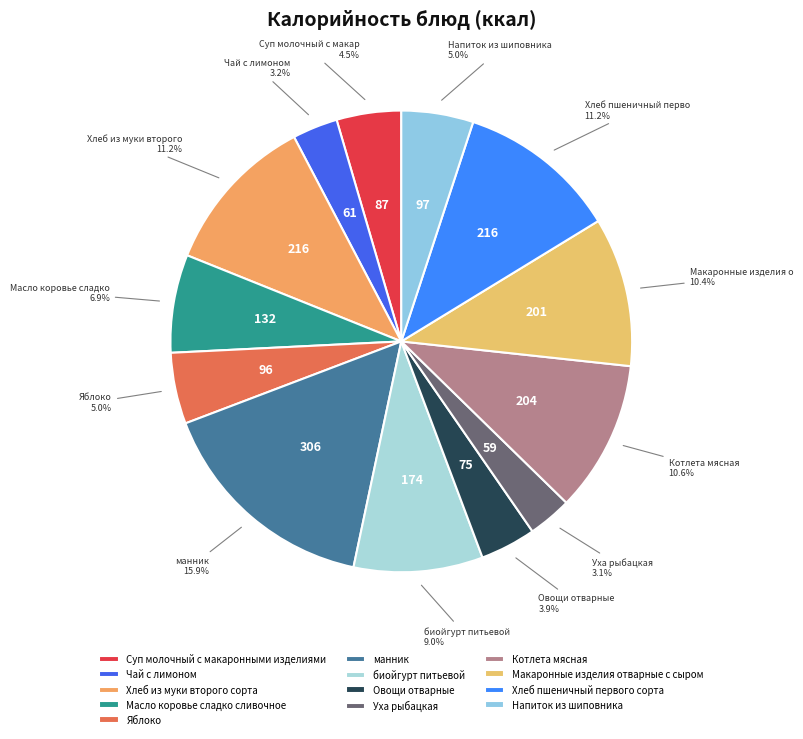

Is Масло коровье сладко сливочное the majority of the pie?

No